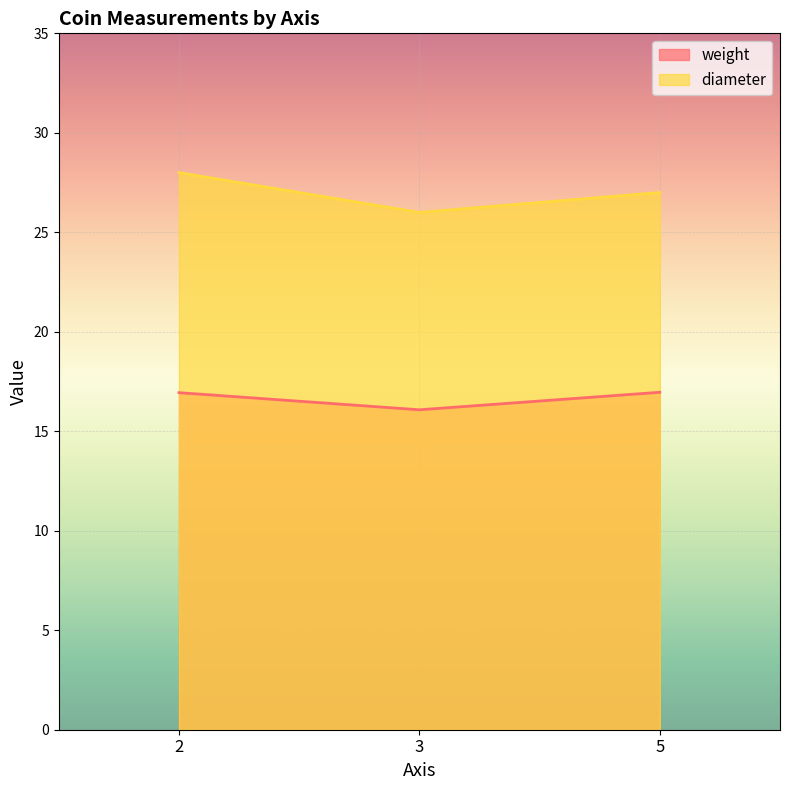

How many lines are shown in the chart?

2